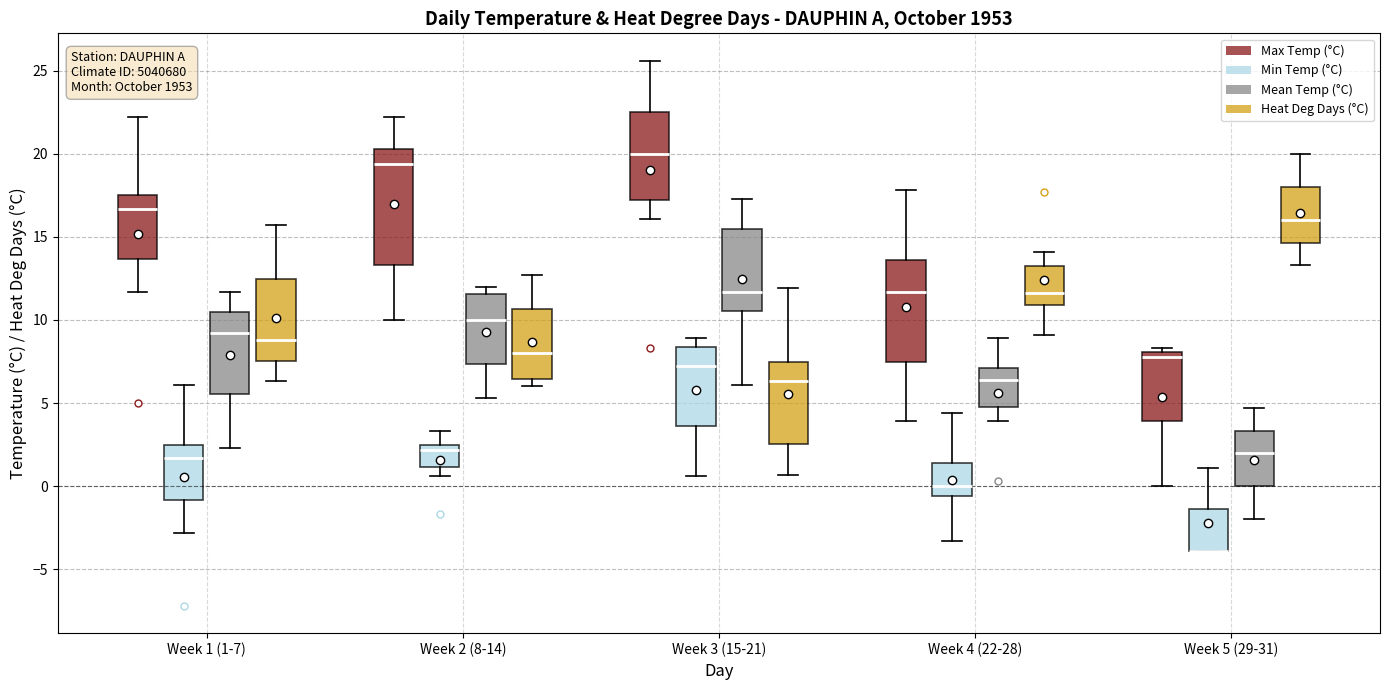

Reading left to right, transcribe this box plot: for each box, give where its median line is, the range the box spans, and where its two whiskers end, as read against the y-axis. The values are not printed on the chart, so give them approximately, as read against the axis.

Week 1 (1-7) (Max Temp (°C)): median 16.5, box 13.5 to 17.5, whiskers 11.5 to 22.0
Week 1 (1-7) (Min Temp (°C)): median 1.5, box -1.0 to 2.5, whiskers -3.0 to 6.0
Week 1 (1-7) (Mean Temp (°C)): median 9.0, box 5.5 to 10.5, whiskers 2.5 to 11.5
Week 1 (1-7) (Heat Deg Days (°C)): median 9.0, box 7.5 to 12.5, whiskers 6.5 to 15.5
Week 2 (8-14) (Max Temp (°C)): median 19.5, box 13.5 to 20.5, whiskers 10.0 to 22.0
Week 2 (8-14) (Min Temp (°C)): median 2.0, box 1.0 to 2.5, whiskers 0.5 to 3.5
Week 2 (8-14) (Mean Temp (°C)): median 10.0, box 7.5 to 11.5, whiskers 5.5 to 12.0
Week 2 (8-14) (Heat Deg Days (°C)): median 8.0, box 6.5 to 10.5, whiskers 6.0 to 12.5
Week 3 (15-21) (Max Temp (°C)): median 20.0, box 17.0 to 22.5, whiskers 16.0 to 25.5
Week 3 (15-21) (Min Temp (°C)): median 7.0, box 3.5 to 8.5, whiskers 0.5 to 9.0
Week 3 (15-21) (Mean Temp (°C)): median 11.5, box 10.5 to 15.5, whiskers 6.0 to 17.5
Week 3 (15-21) (Heat Deg Days (°C)): median 6.5, box 2.5 to 7.5, whiskers 0.5 to 12.0
Week 4 (22-28) (Max Temp (°C)): median 11.5, box 7.5 to 13.5, whiskers 4.0 to 18.0
Week 4 (22-28) (Min Temp (°C)): median 0.0, box -0.5 to 1.5, whiskers -3.5 to 4.5
Week 4 (22-28) (Mean Temp (°C)): median 6.5, box 5.0 to 7.0, whiskers 4.0 to 9.0
Week 4 (22-28) (Heat Deg Days (°C)): median 11.5, box 11.0 to 13.5, whiskers 9.0 to 14.0
Week 5 (29-31) (Max Temp (°C)): median 8.0 (just below the box's upper edge), box 4.0 to 8.0, whiskers 0.0 to 8.5
Week 5 (29-31) (Min Temp (°C)): median -4.0 (drawn on the box's lower edge), box -4.0 to -1.5, whiskers -4.0 to 1.0
Week 5 (29-31) (Mean Temp (°C)): median 2.0, box 0.0 to 3.5, whiskers -2.0 to 4.5
Week 5 (29-31) (Heat Deg Days (°C)): median 16.0, box 14.5 to 18.0, whiskers 13.5 to 20.0